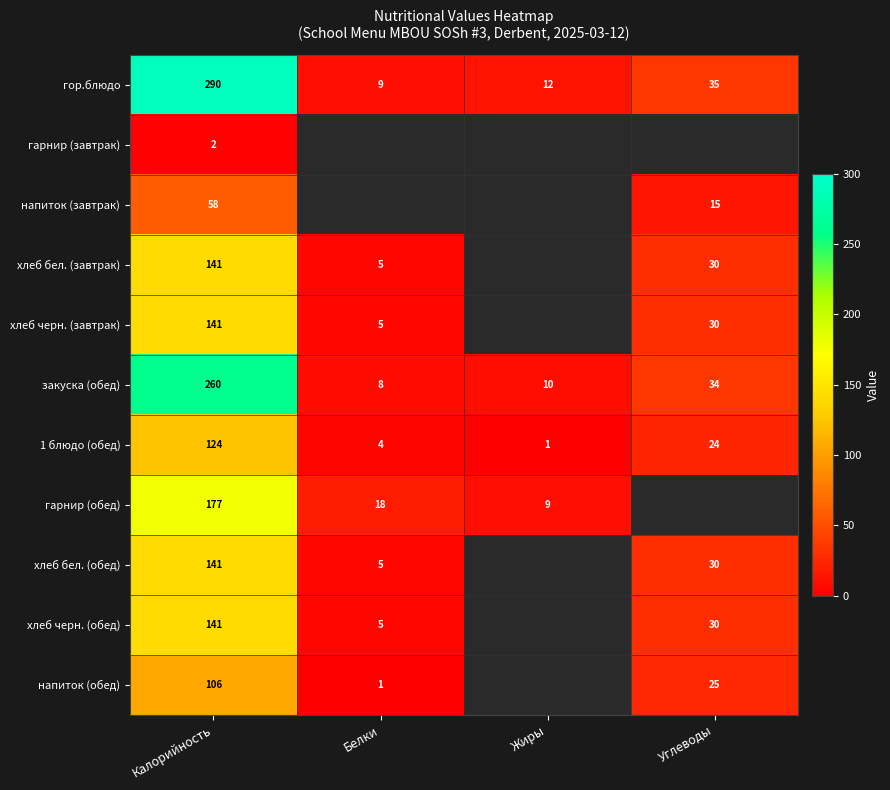

What is the spread (max minus min) of values at Калорийность?

288